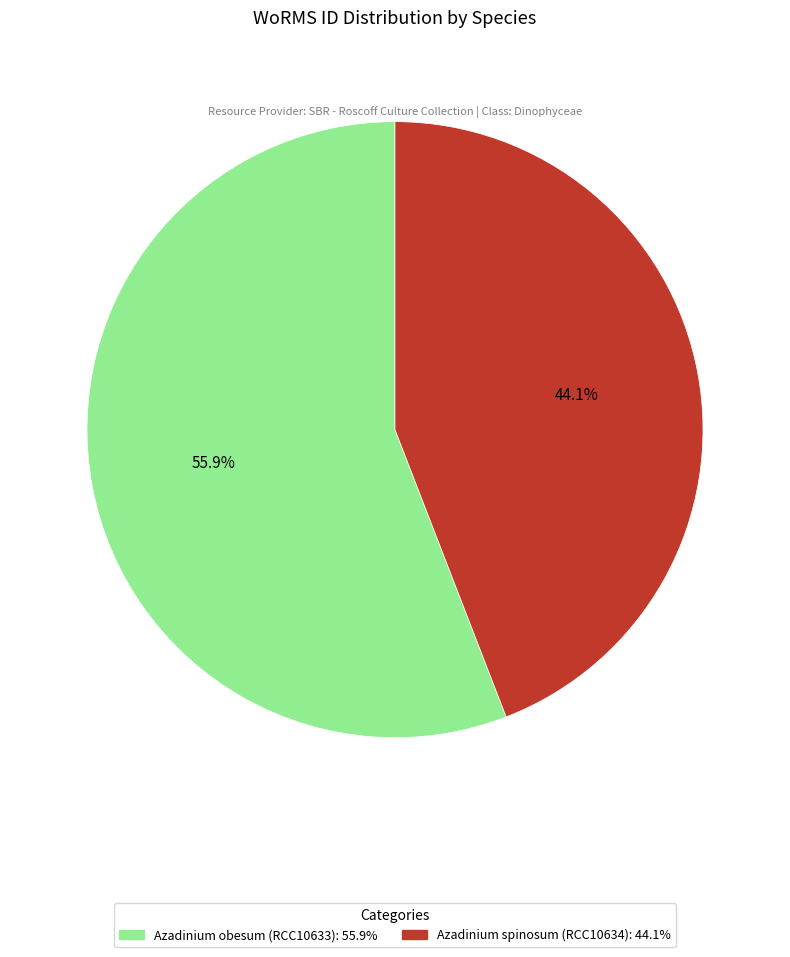

What percentage is the Azadinium obesum (RCC10633) slice, to the nearest percent?

56%